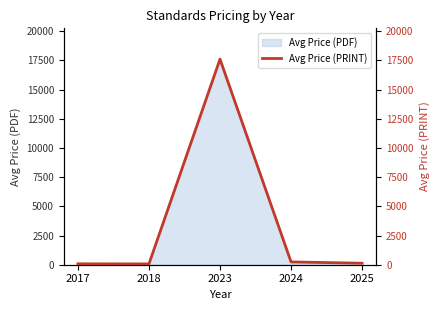

How many points are higher than both their immediate neighbors (excluding endpoints)?

1